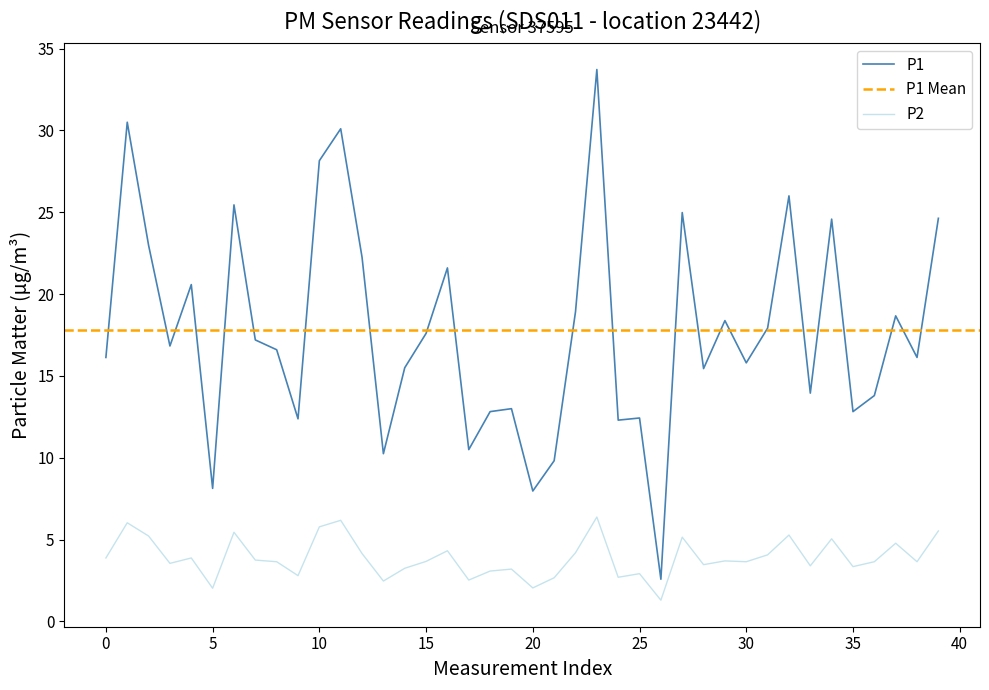

The P1 series shows 28.1 at 10. True or false?

True